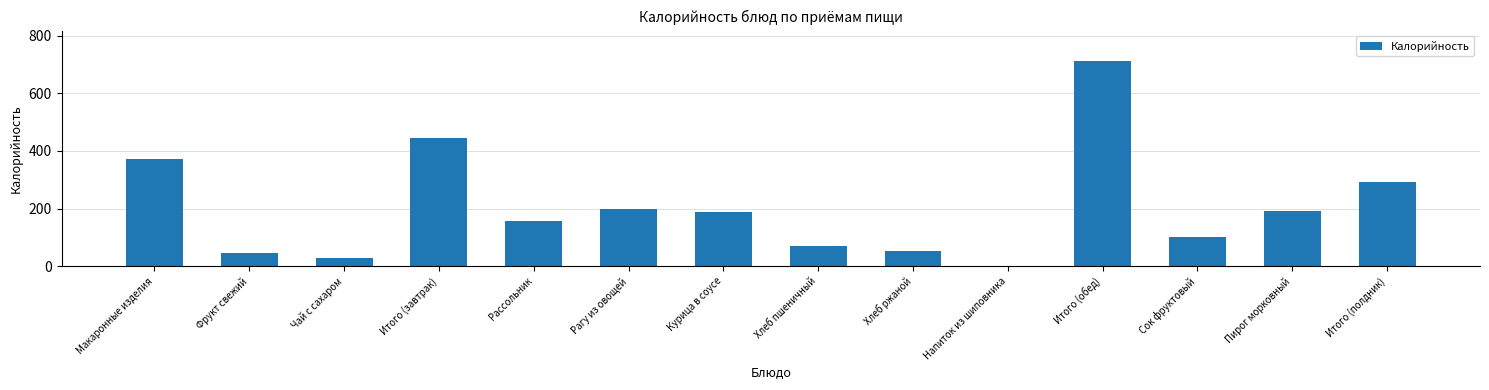

Count the number of data series in this chart.

1